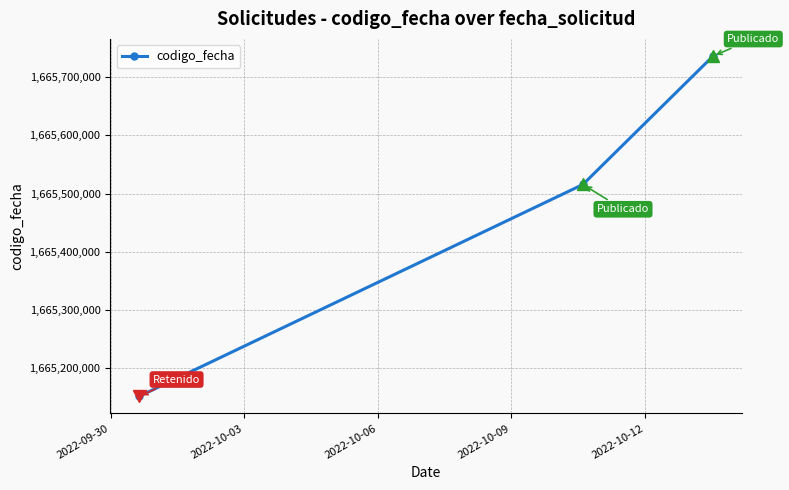

What is the minimum value shown in the chart?

1665151403